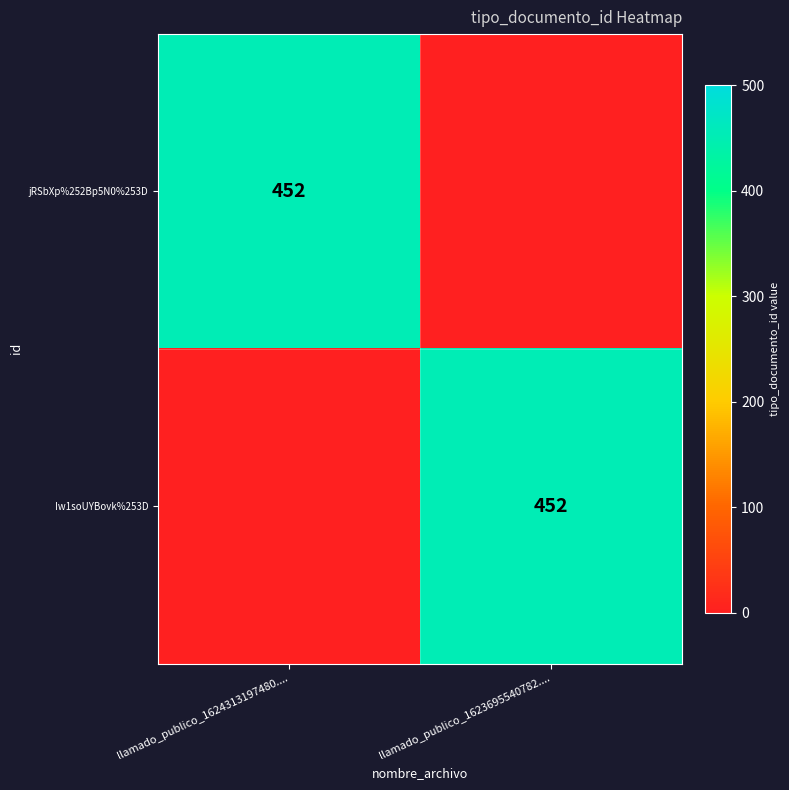

Is it true that Iw1soUYBovk%253D equals 122 at llamado_publico_1623695540782....?

False